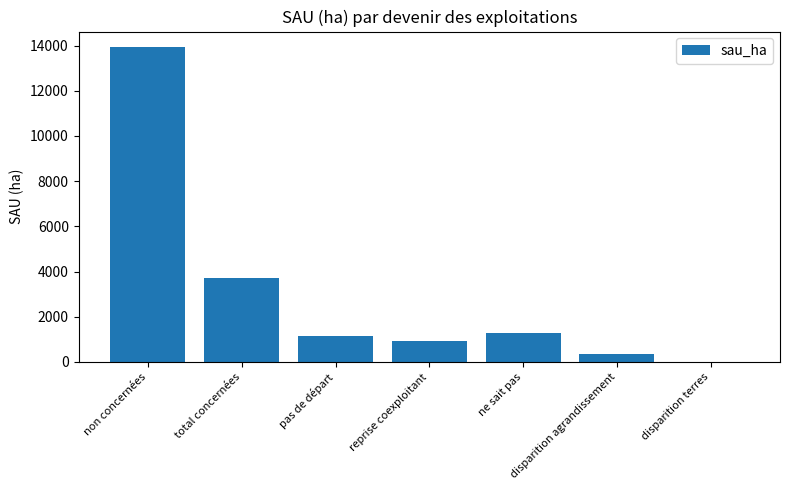

Which has a higher value, ne sait pas or disparition agrandissement?

ne sait pas